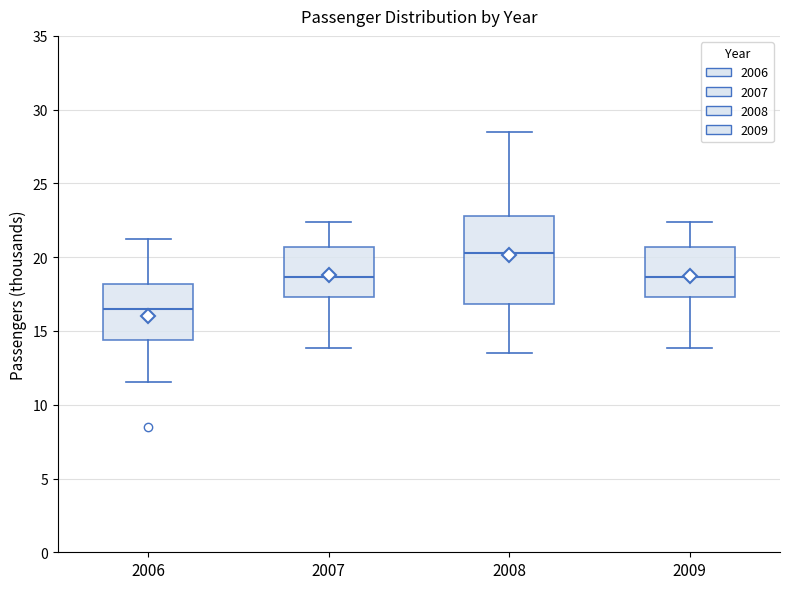

Where does the upper whisker of the box at x = 2007 end on the y-axis? The values are not printed on the chart, so give them approximately, as read against the axis.

22.5